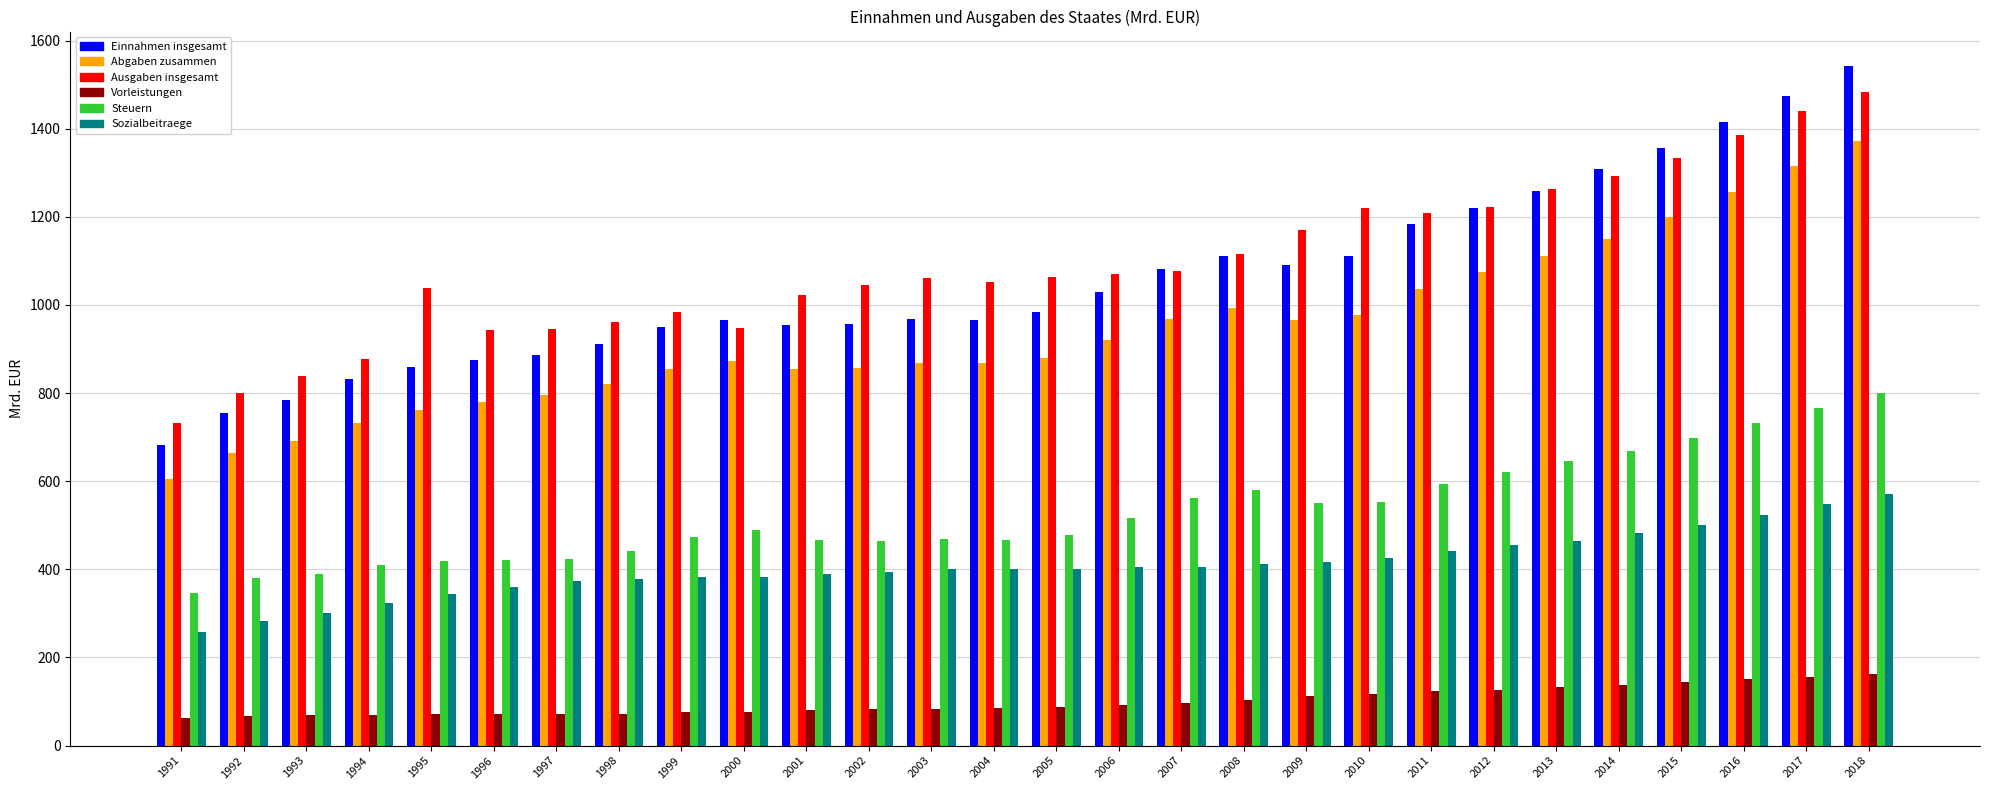

What is the approximate value of Ausgaben insgesamt at 2016?

1386.8